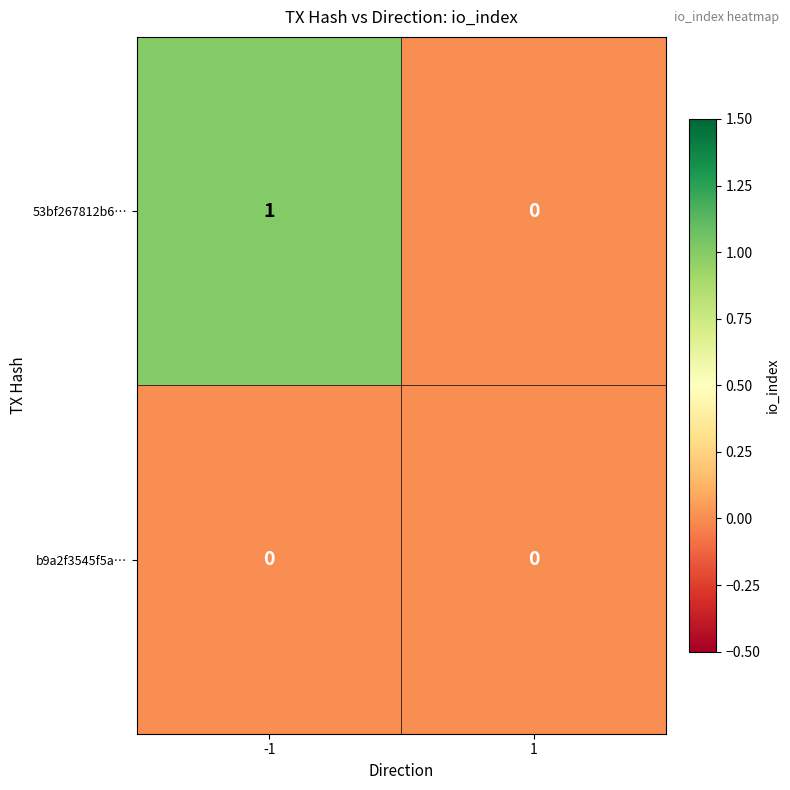

At which category is the sum across all series the highest?

-1